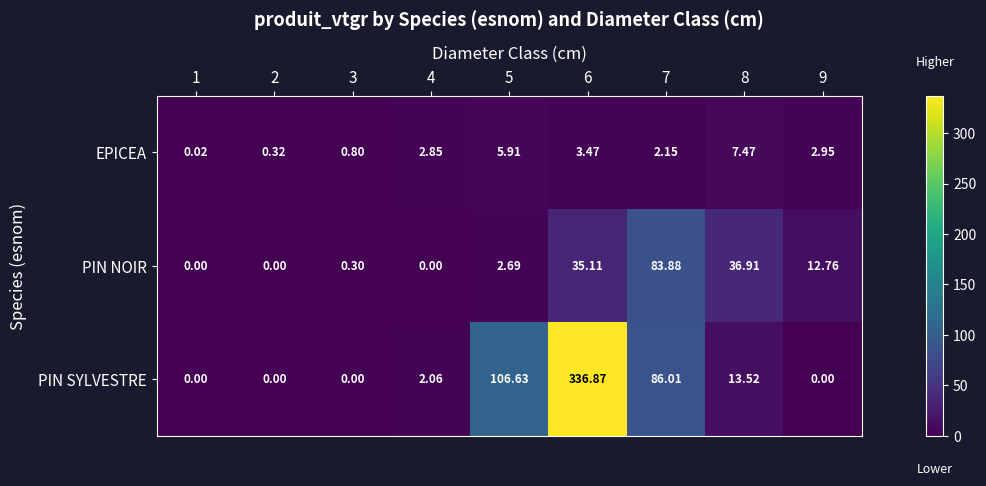

Which series has the largest range (max minus min)?

PIN SYLVESTRE